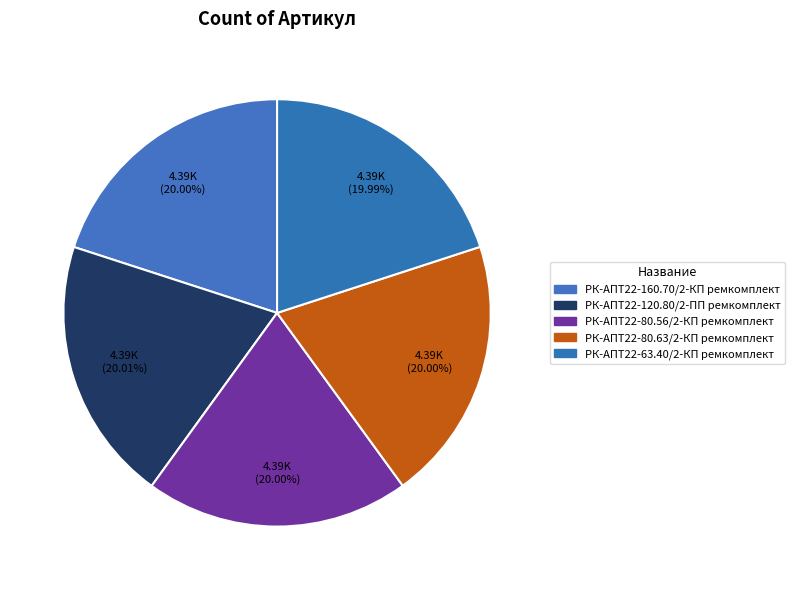

Which category has the biggest portion of the pie?

РК-АПТ22-120.80/2-ПП ремкомплект